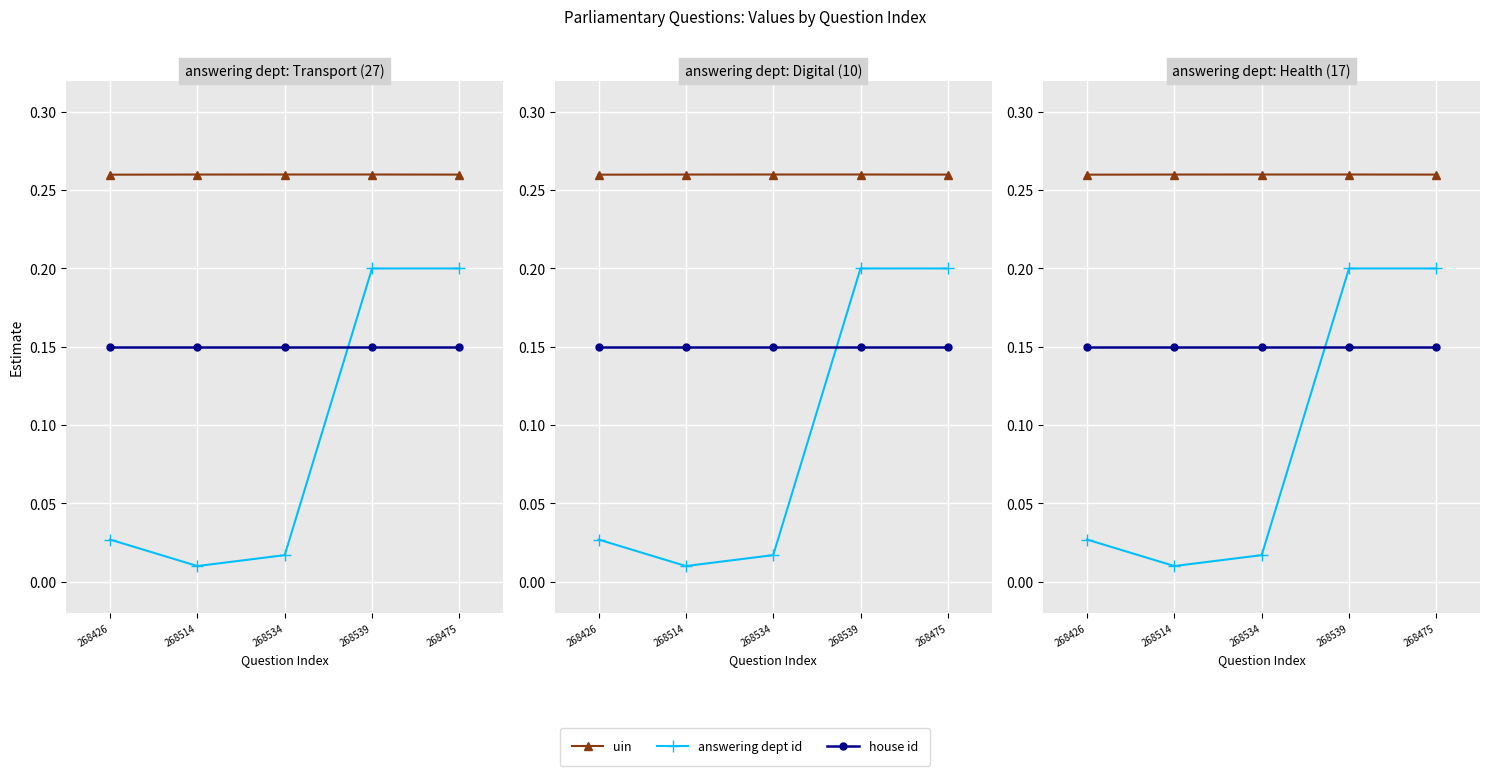

What are all the series names shown in the legend?

uin, answering dept id, house id